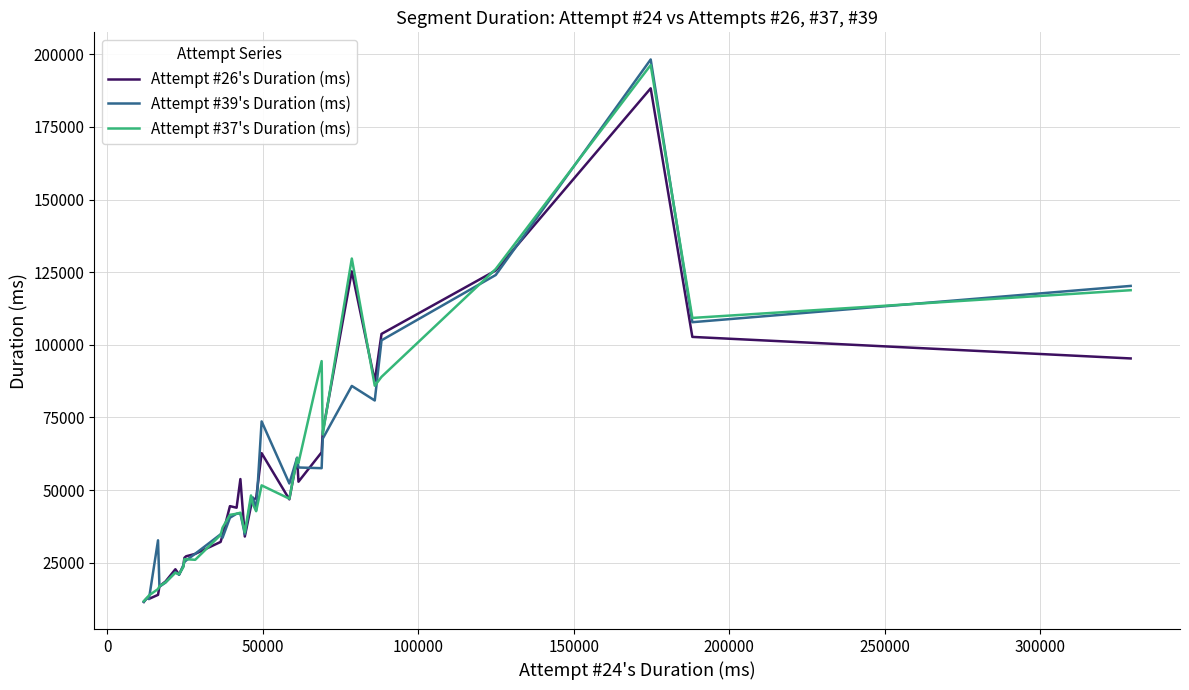

What is the greatest value displayed?

198250